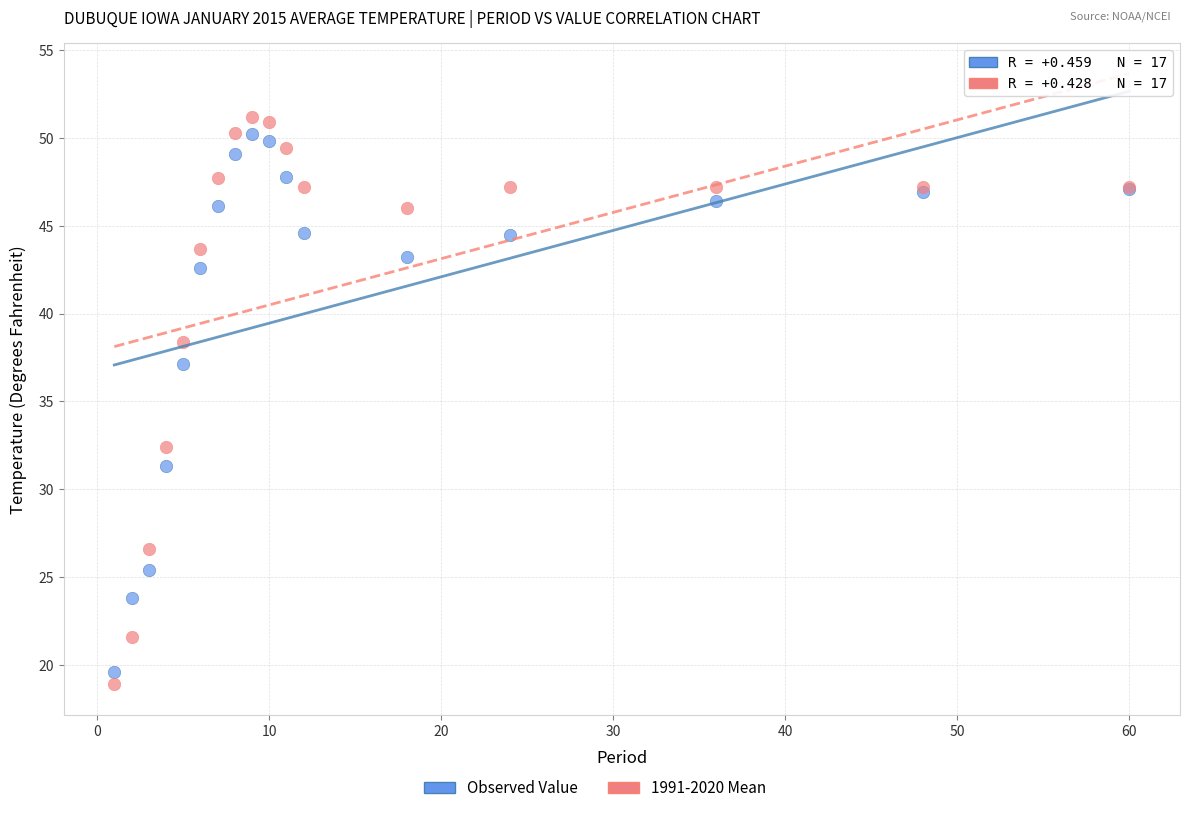

In the Observed Value series, what Y value is closest to 34?

31.3